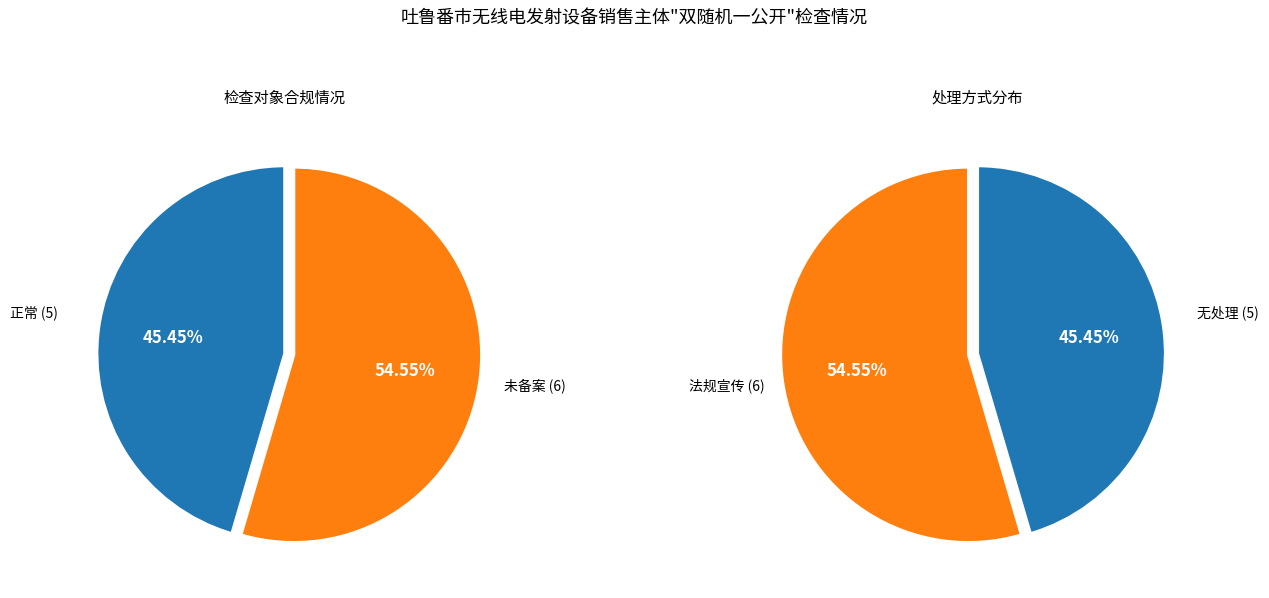

What percentage is the 未备案 slice, to the nearest percent?

55%